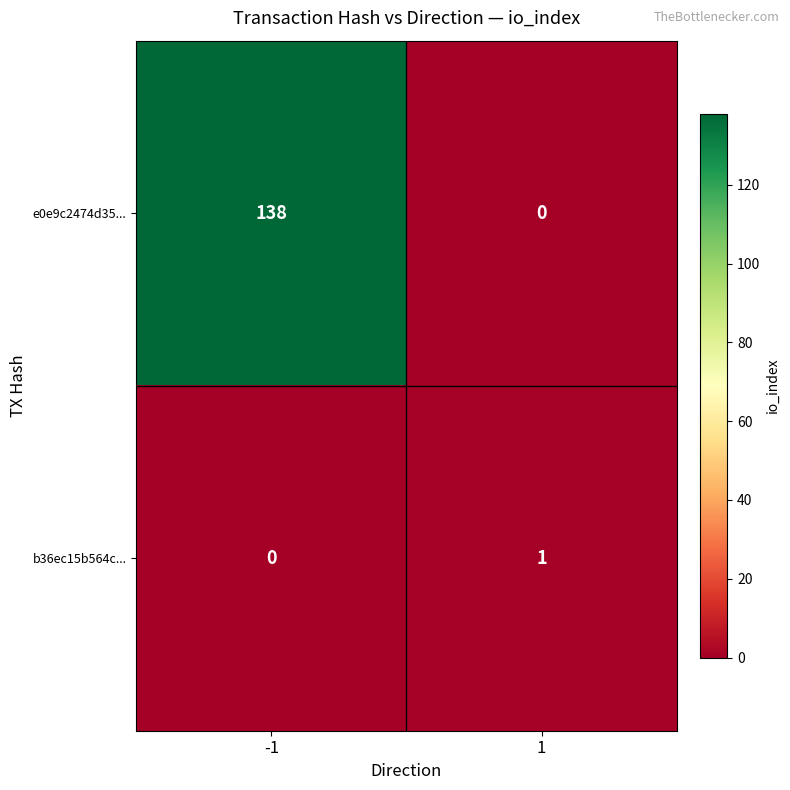

What is the total value across all series at 1?

1